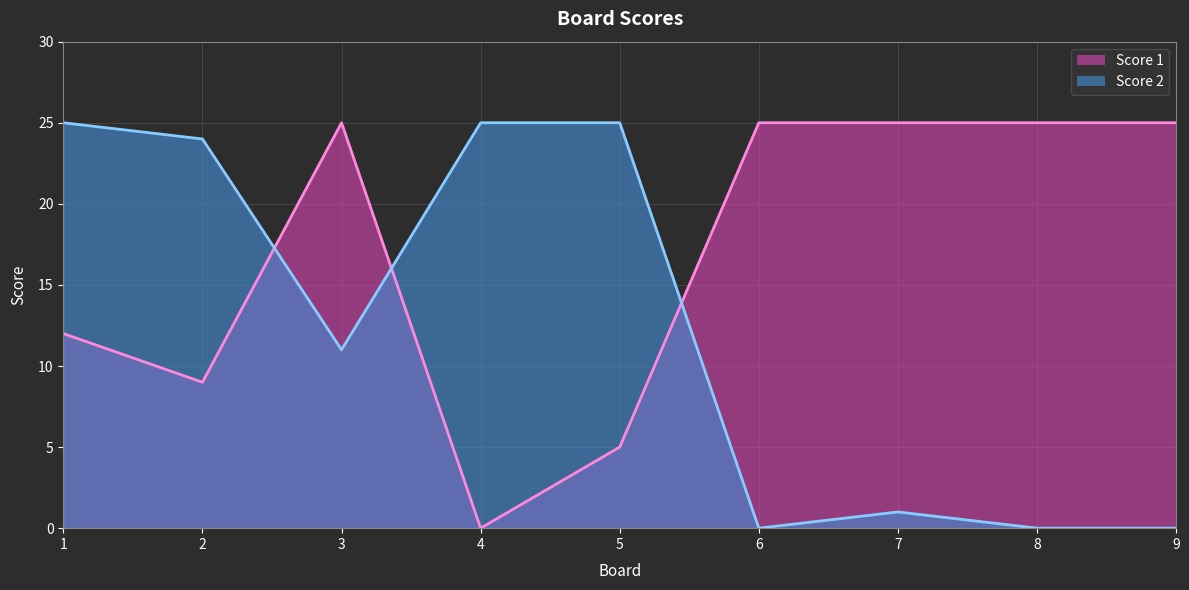

How many interior local valleys does the Score 1 series have?

2